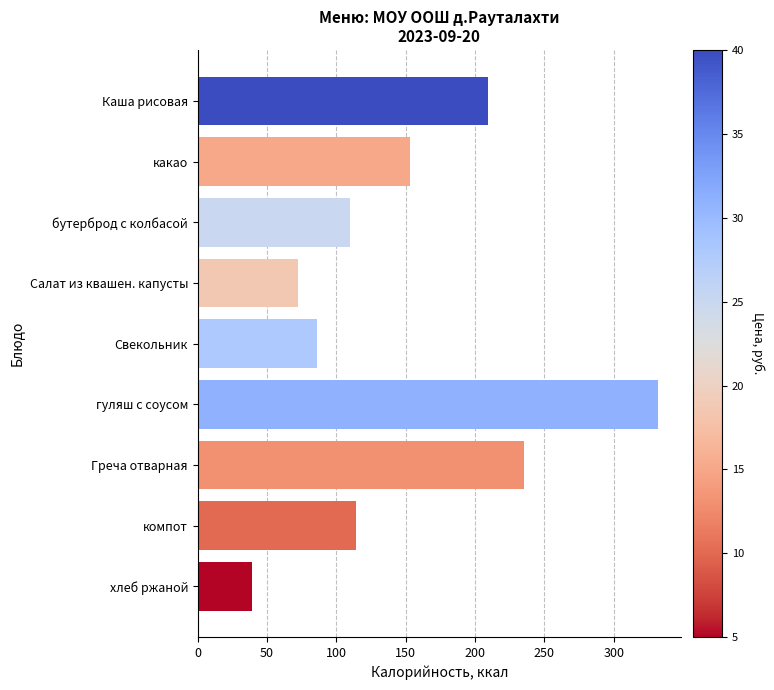

What is the change in value from компот to хлеб ржаной?

-74.9